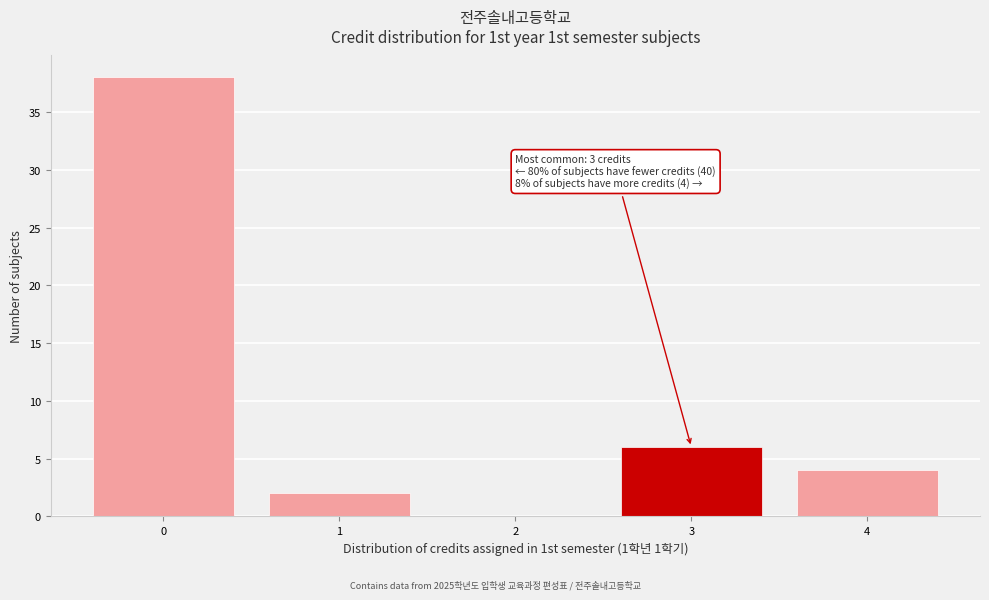

Over which range of the x-axis is the bar tallest?

-0.5 to 0.5